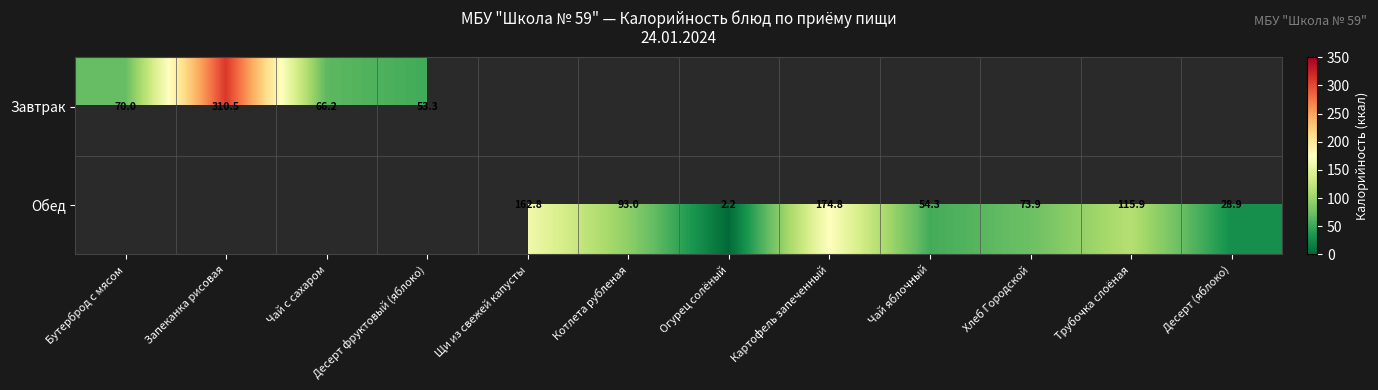

What is the minimum value for Завтрак?

53.3